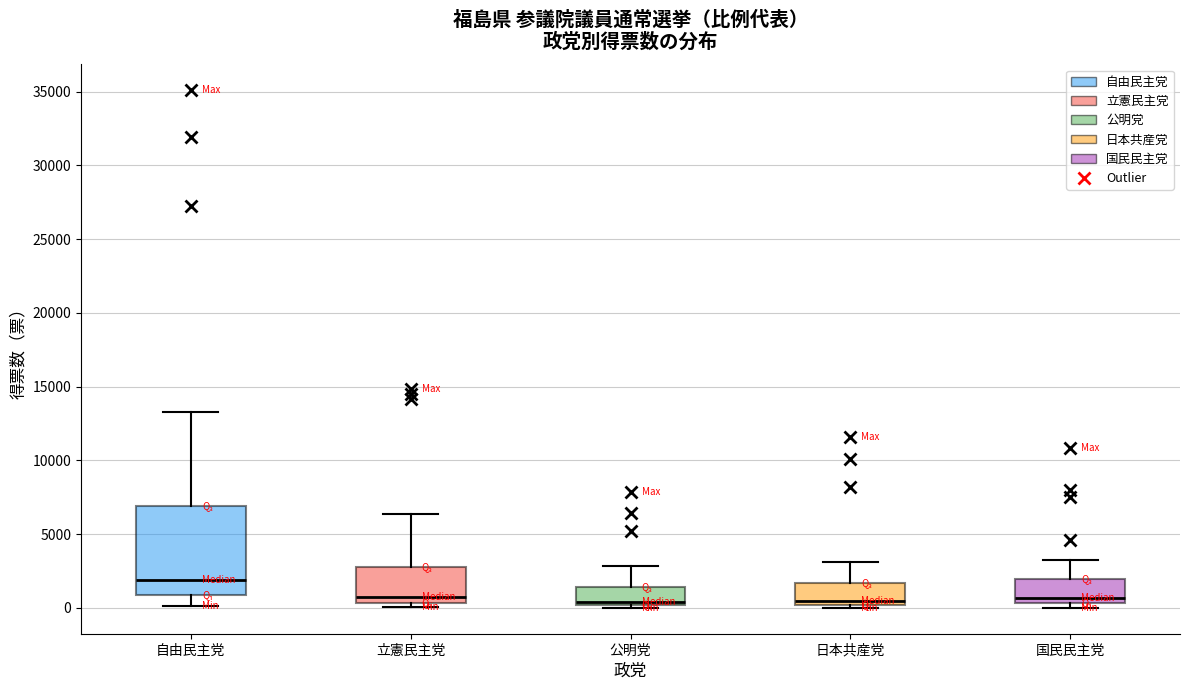

Where is the upper edge of the box for 公明党 on the y-axis? The values are not printed on the chart, so give them approximately, as read against the axis.

1500